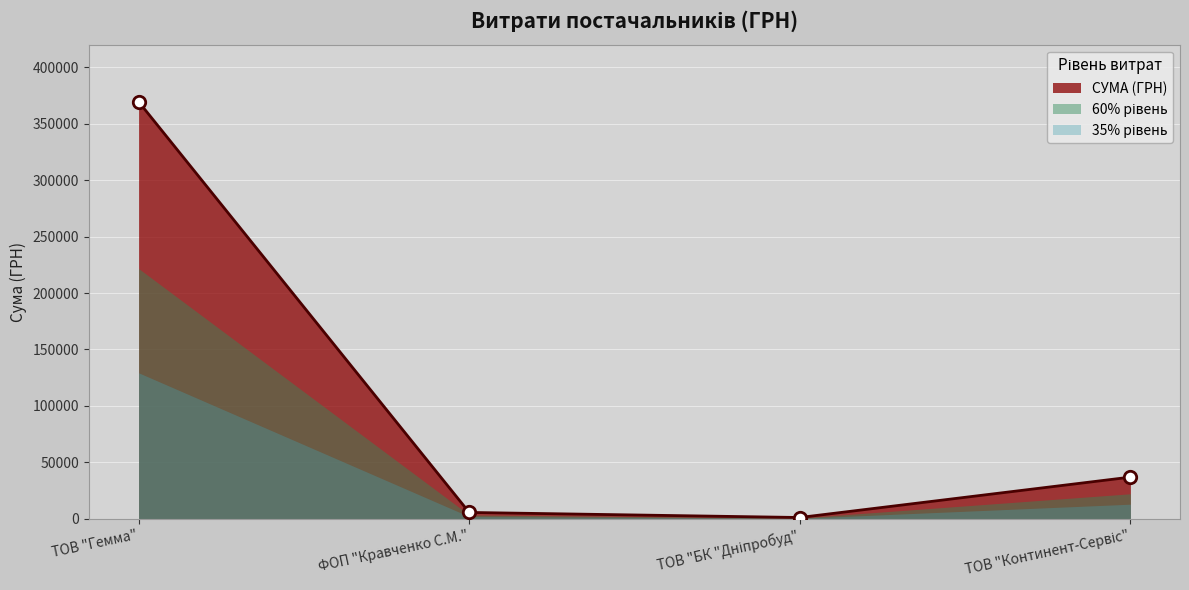

Approximately how many times larger is the value at ТОВ "Континент-Сервіс" compared to ФОП "Кравченко С.М."?

6.6